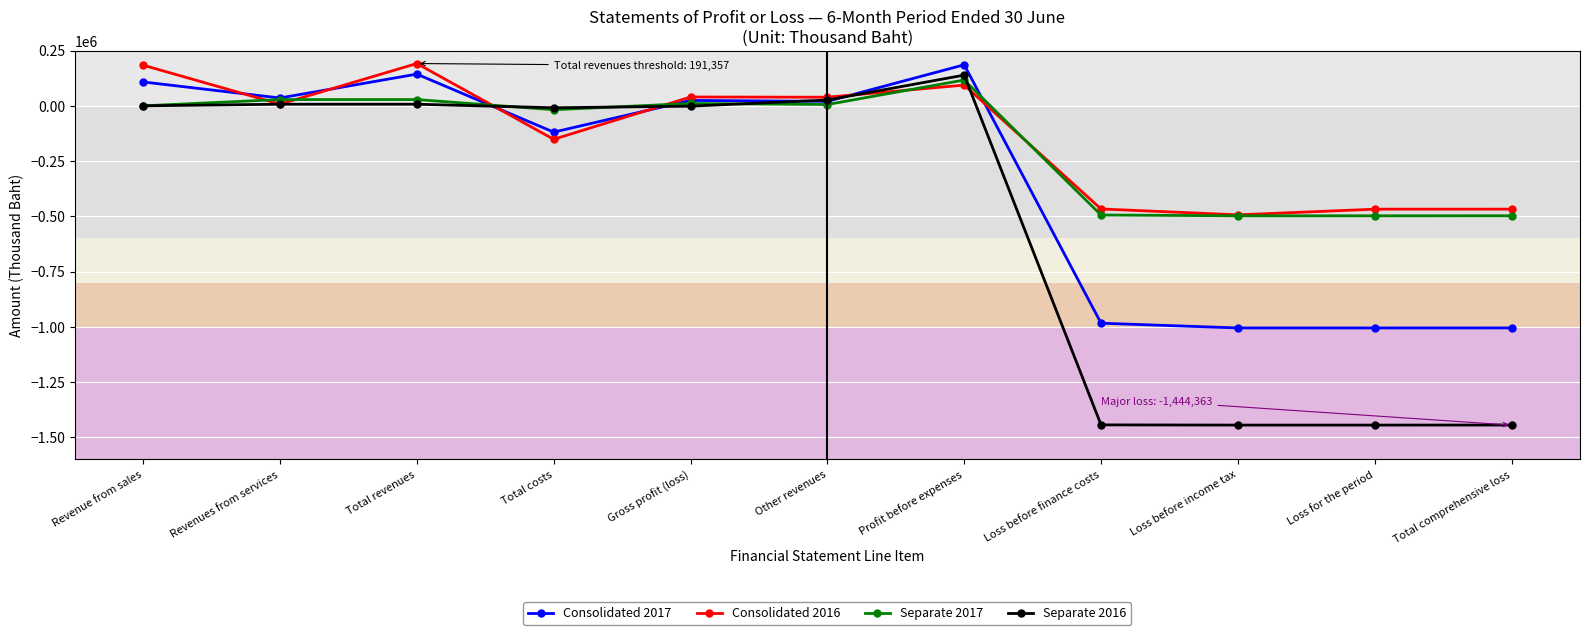

In Consolidated 2016, how many points are lower than both neighbors (excluding endpoints)?

4